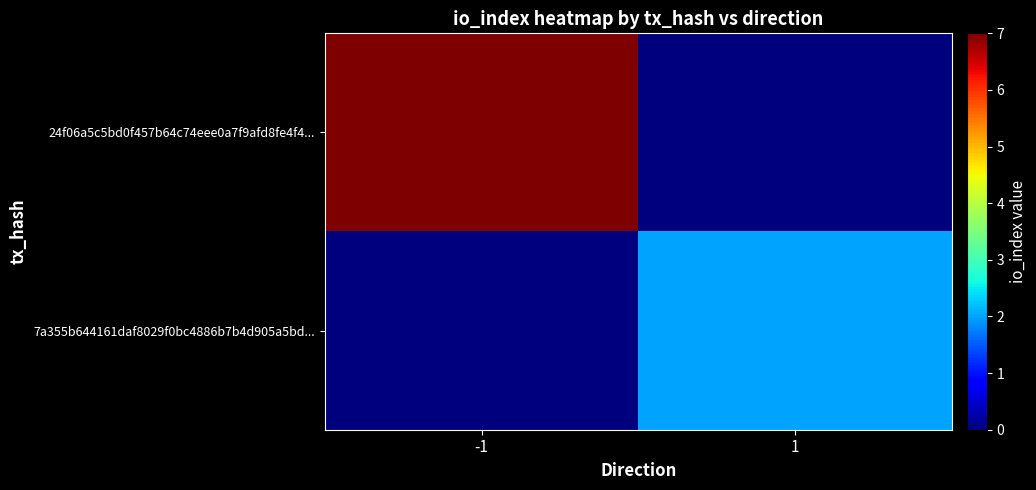

Which label corresponds to the smallest value in the chart?

1